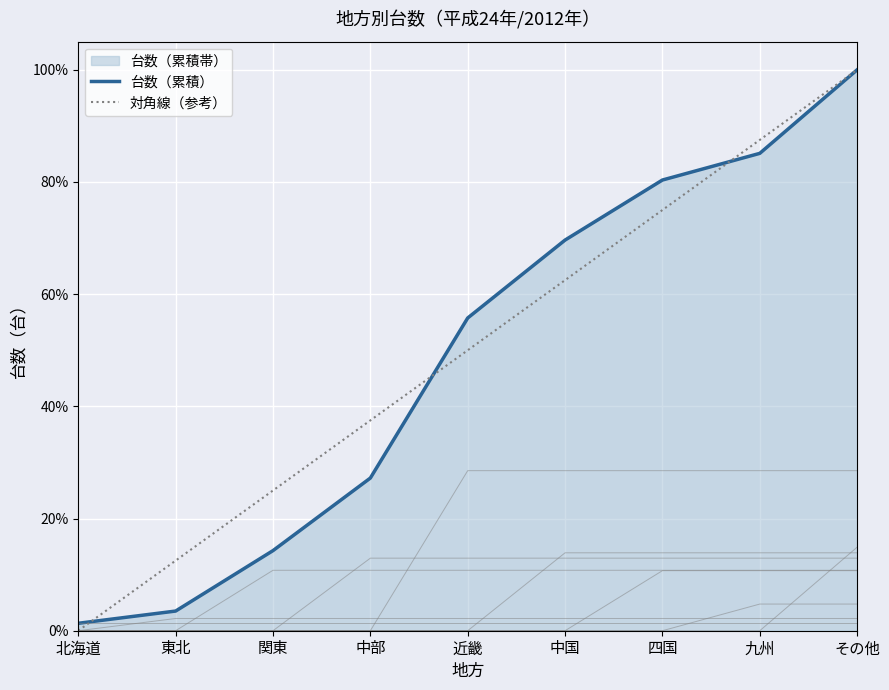

What is the difference between the maximum and minimum values in the 台数（累積） series?

1.0